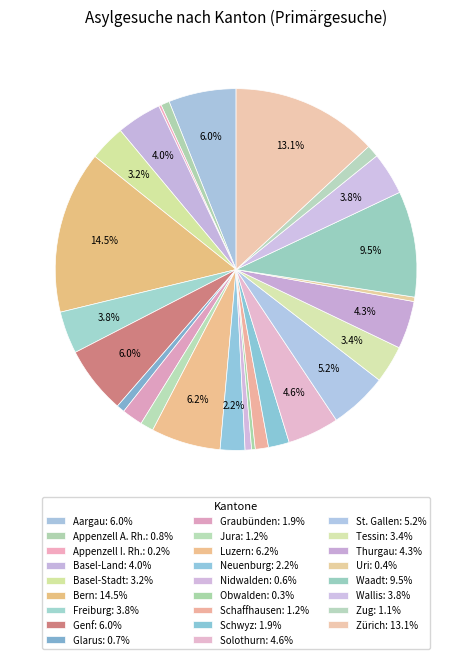

Combined, what portion of the pie is Bern and Obwalden?

14.9%